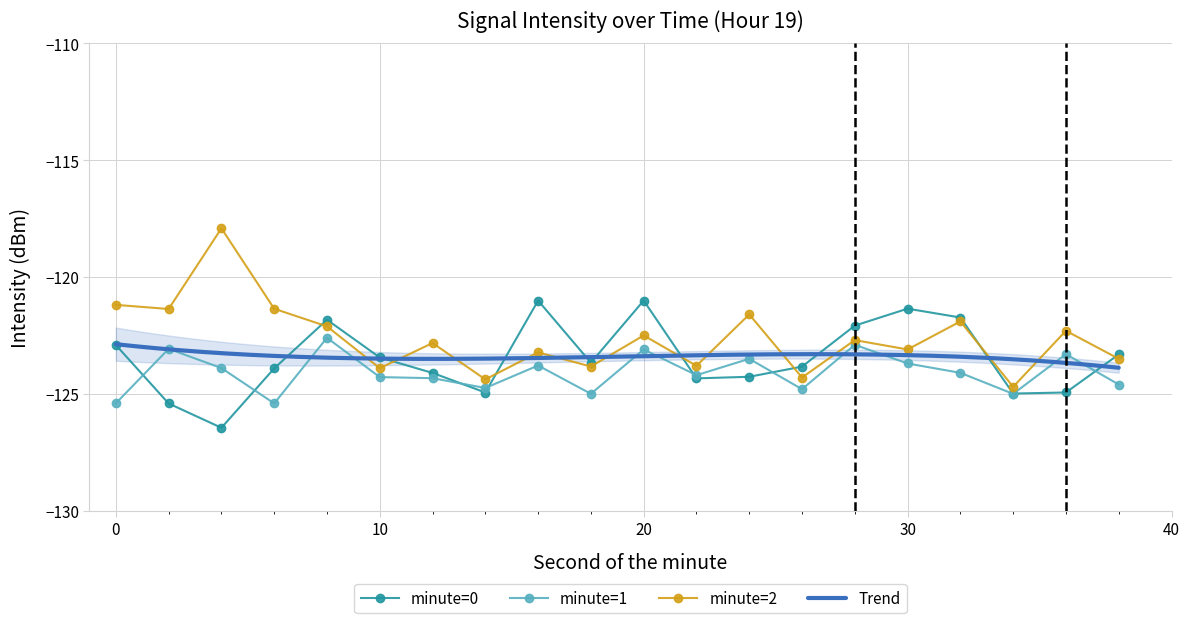

What is the minimum value shown in the chart?

-126.5